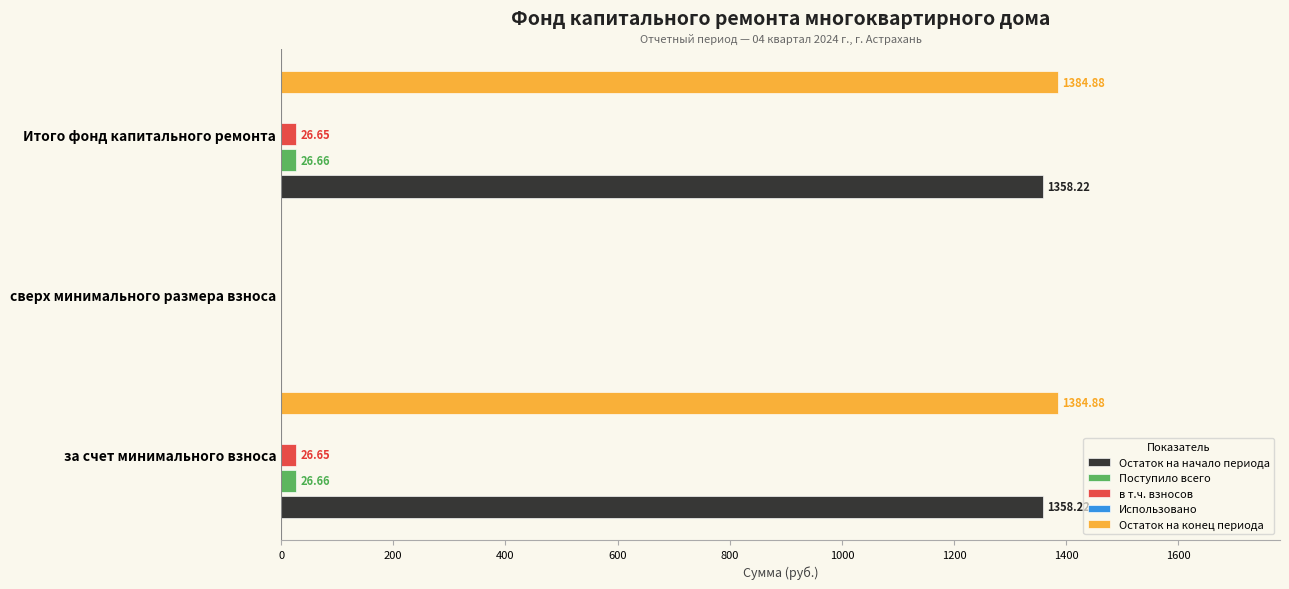

Reading left to right, transcribe all the data shown in this chart.

Остаток на начало периода: 1358.2	0.0	1358.2
Поступило всего: 26.7	0.0	26.7
в т.ч. взносов: 26.6	0.0	26.6
Использовано: 0.1	0.1	0.1
Остаток на конец периода: 1384.9	0.0	1384.9